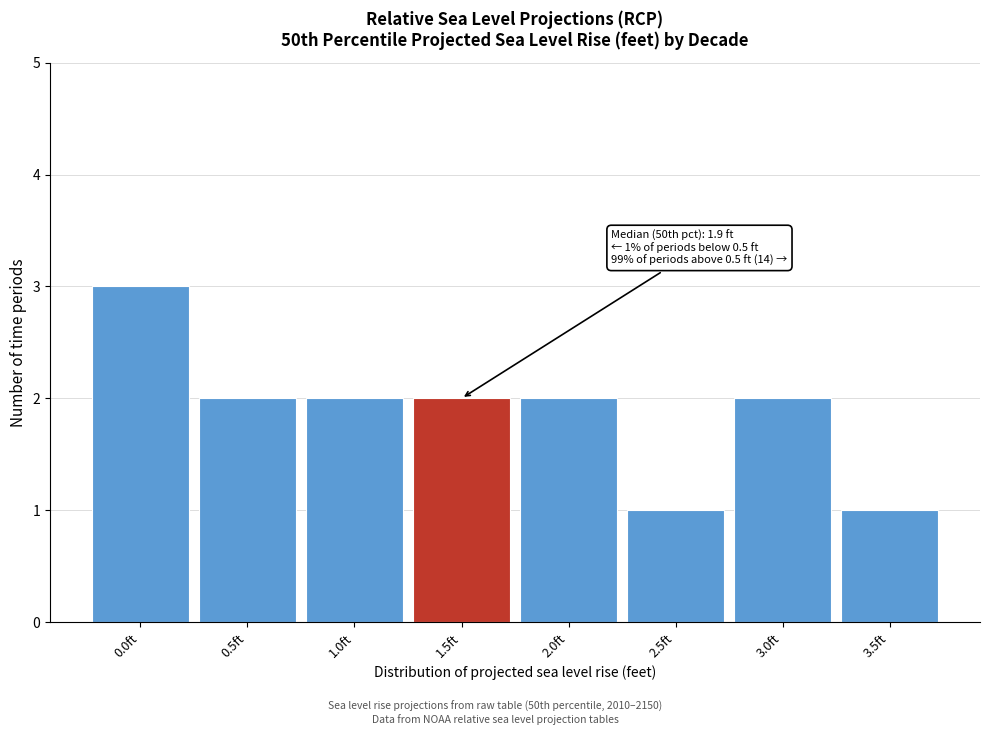

Reading right to left, transcribe all the data shown in this chart.

3.5ft=1	3.0ft=2	2.5ft=1	2.0ft=2	1.5ft=2	1.0ft=2	0.5ft=2	0.0ft=3